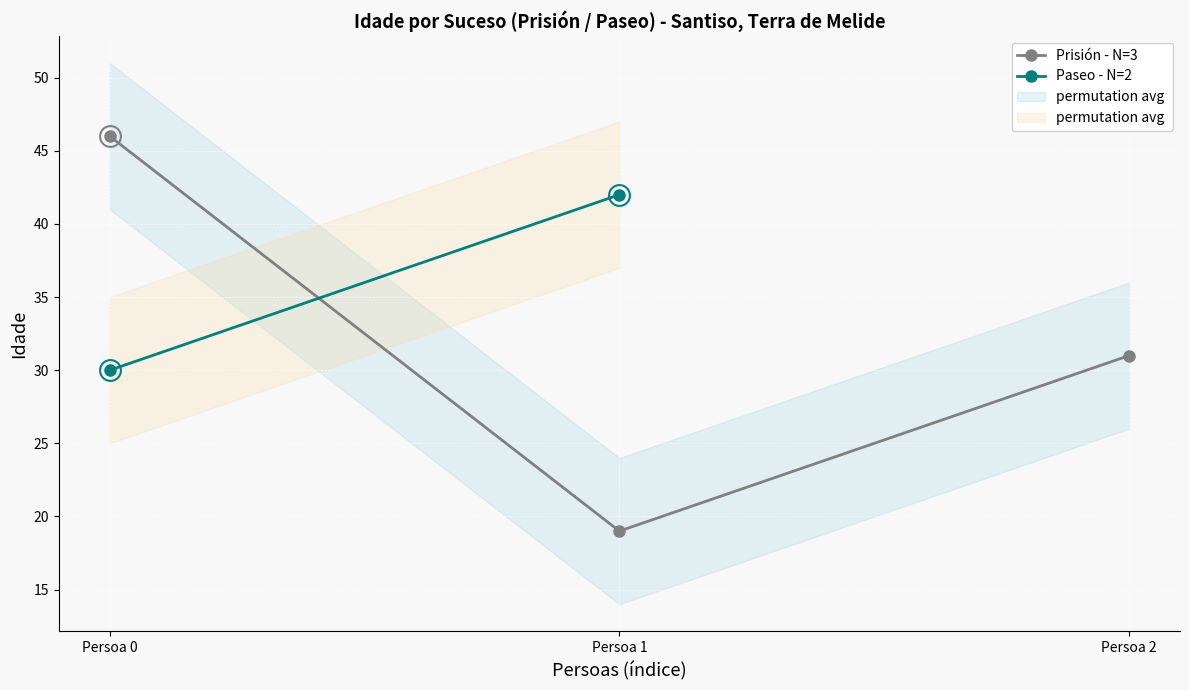

The chart shows a value of 19 at Persoa 1. True or false?

True